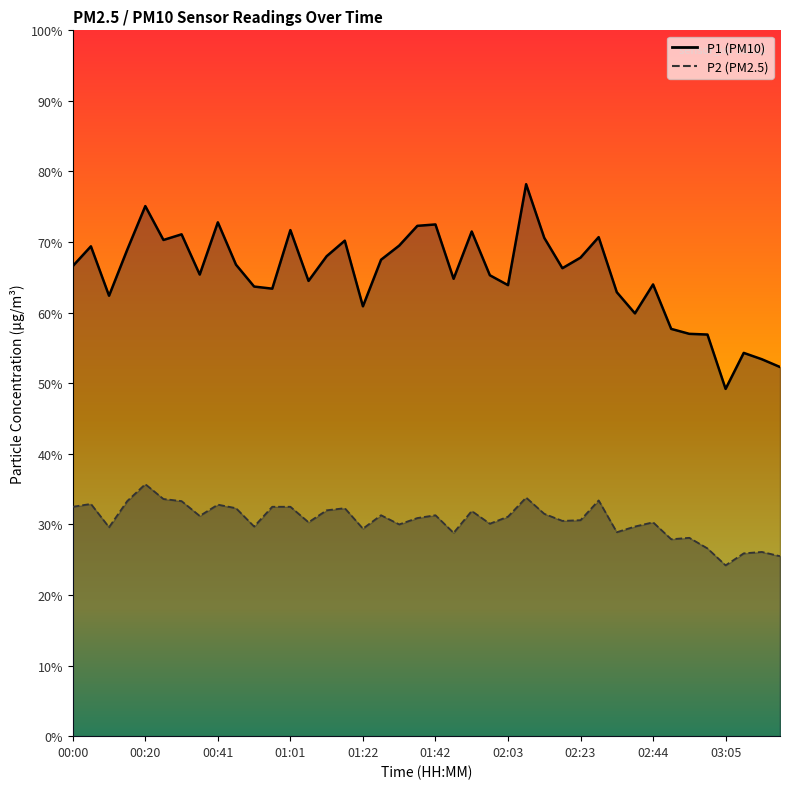

What is the difference between the maximum and minimum values in the P1 series?

29.0